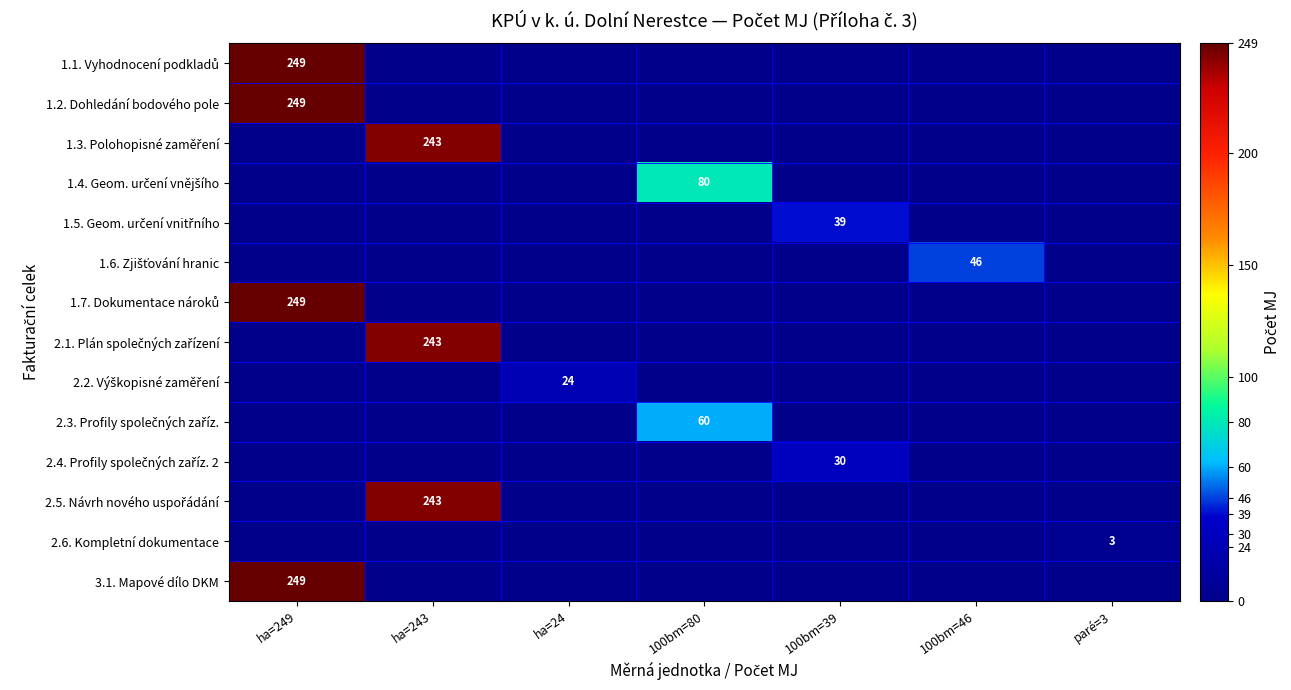

At how many categories does at least one series exceed 96?

2